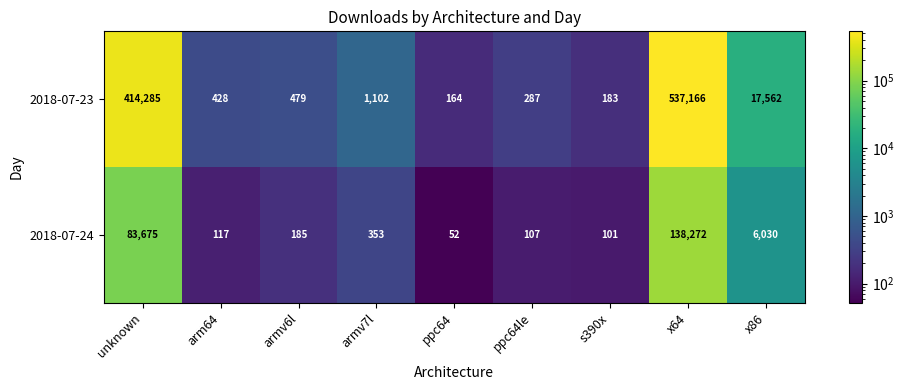

The value of 2018-07-24 at unknown is 47147. True or false?

False